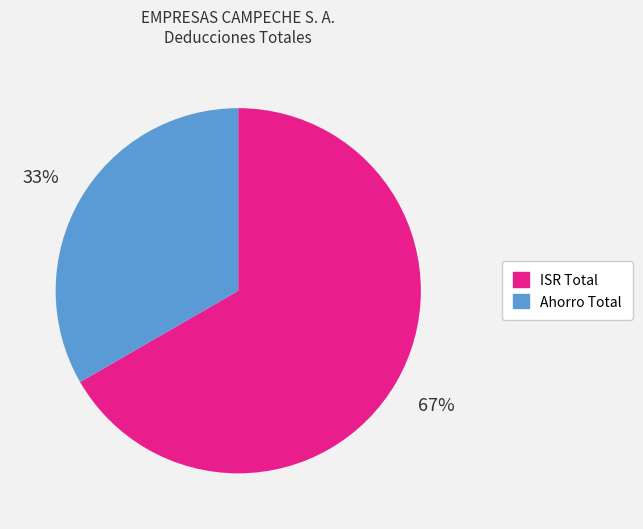

Rank the categories by value from highest to lowest.

ISR Total, Ahorro Total